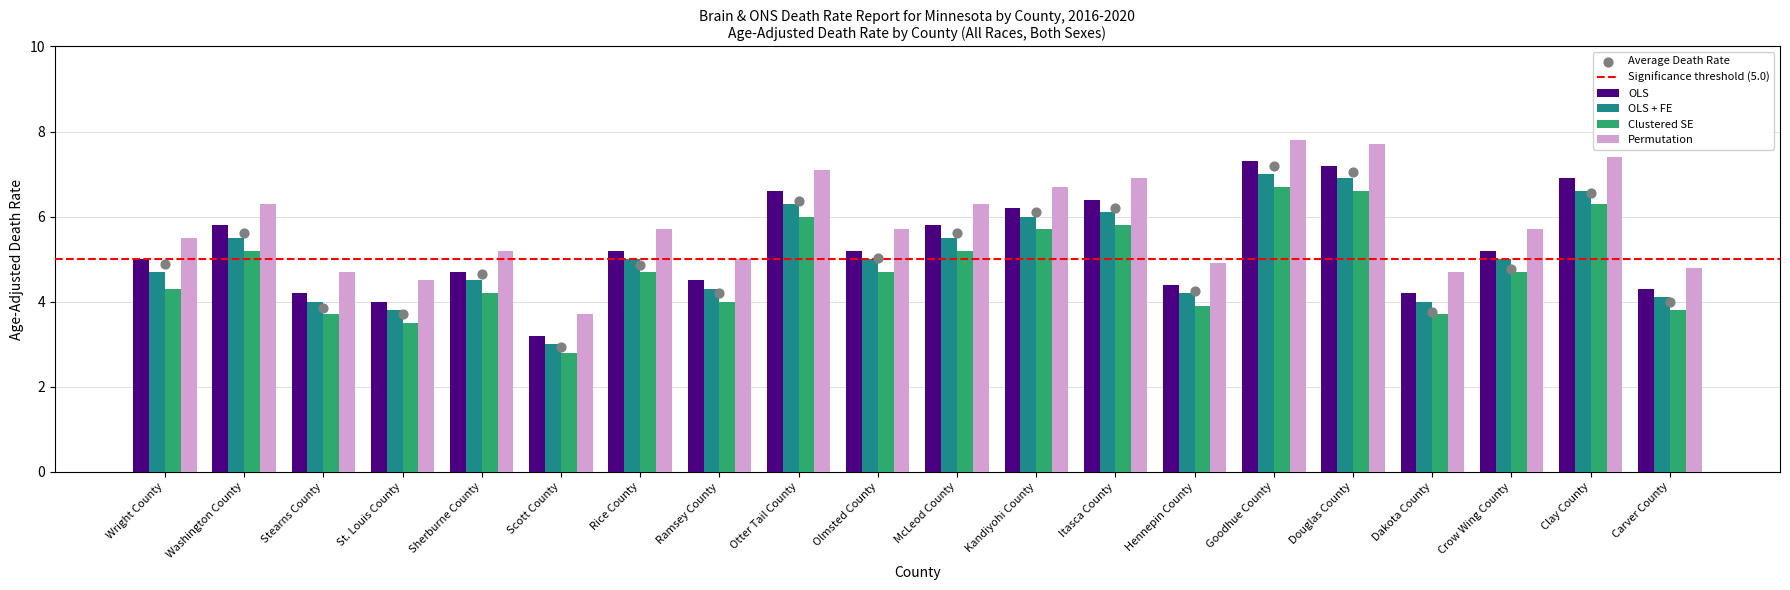

Which series has the largest total across all categories?

Permutation